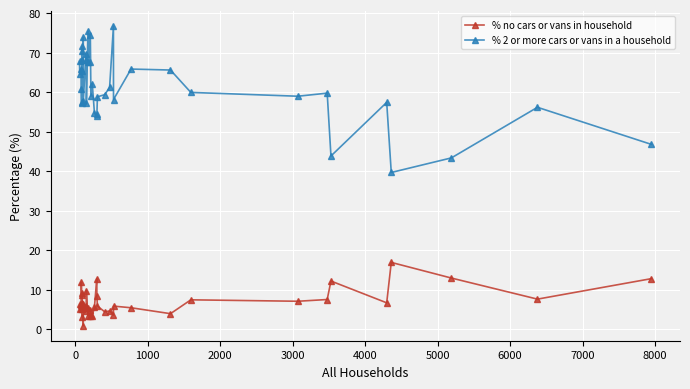

How many series are shown in this chart?

2